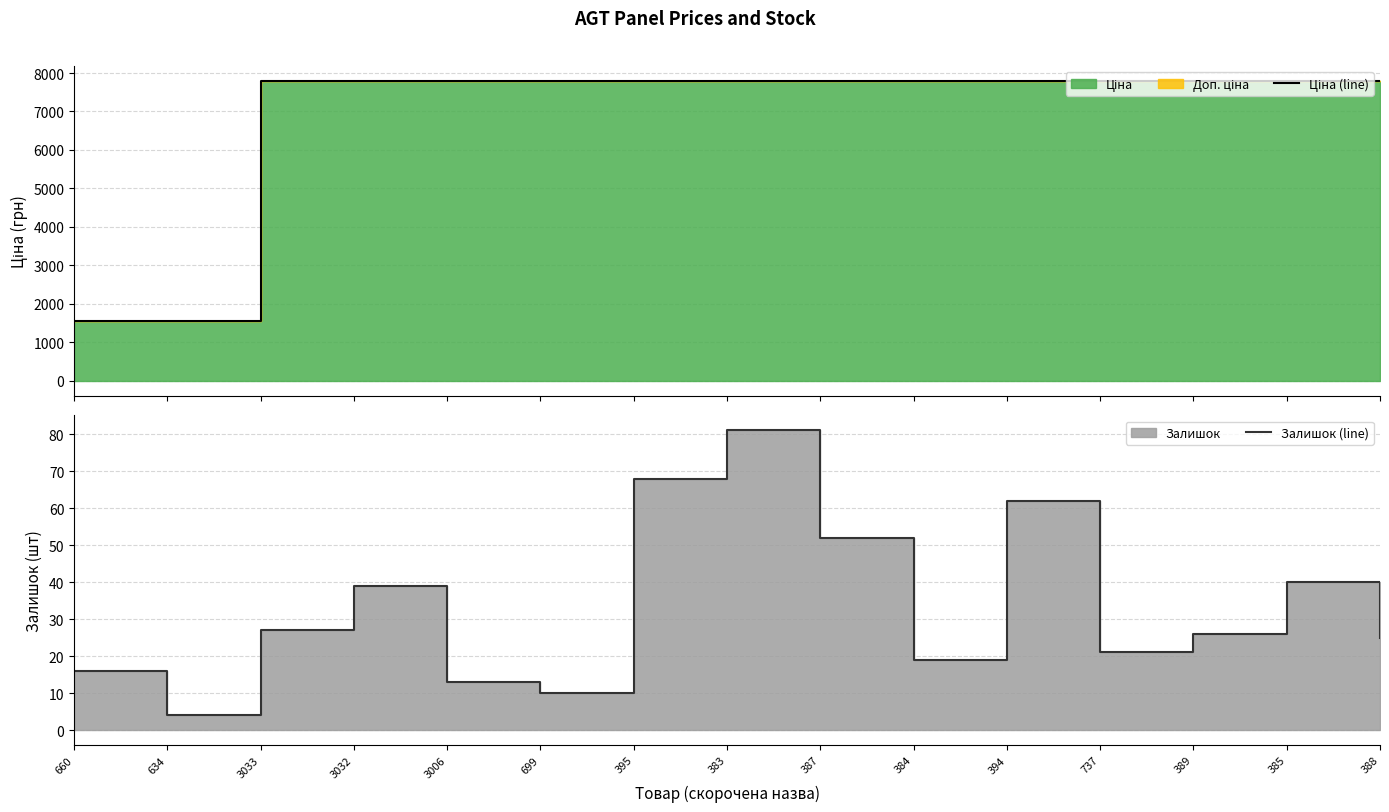

Rank the categories by Ціна (line) value from lowest to highest.

660, 634, 3033, 3032, 3006, 699, 395, 383, 387, 384, 394, 737, 389, 385, 388